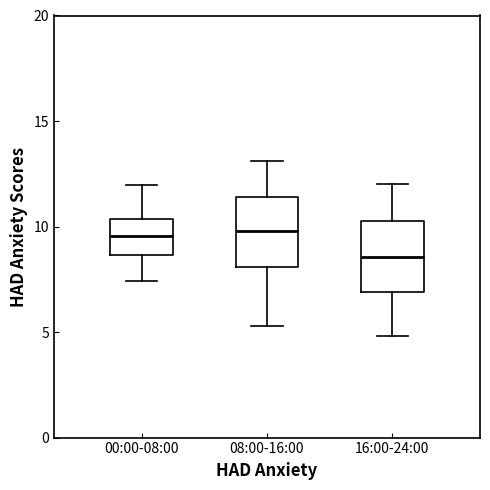

Where is the upper edge of the box for 00:00-08:00 on the y-axis? The values are not printed on the chart, so give them approximately, as read against the axis.

10.5